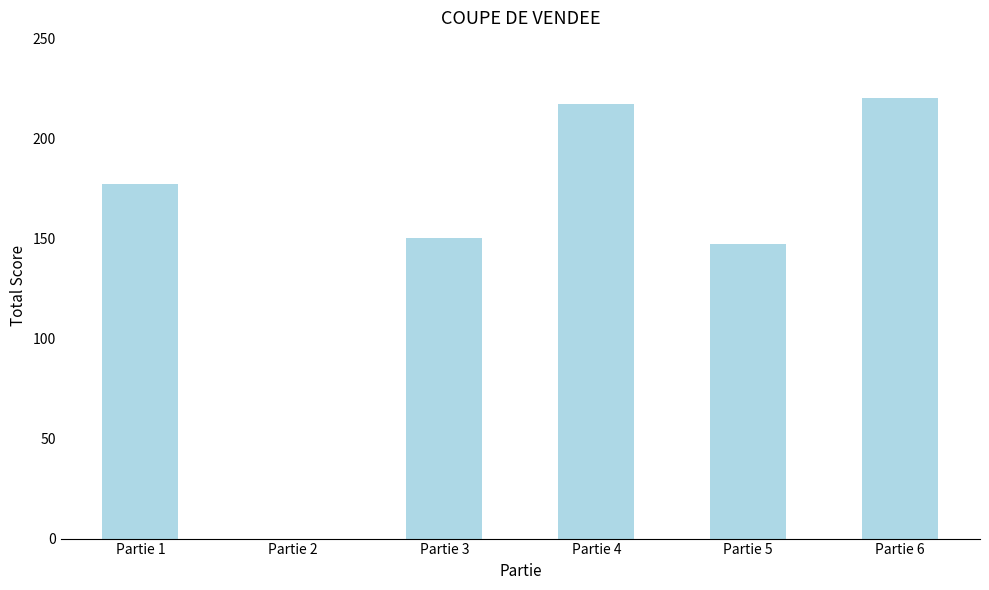

Is it true that the value at Partie 5 is 147?

True